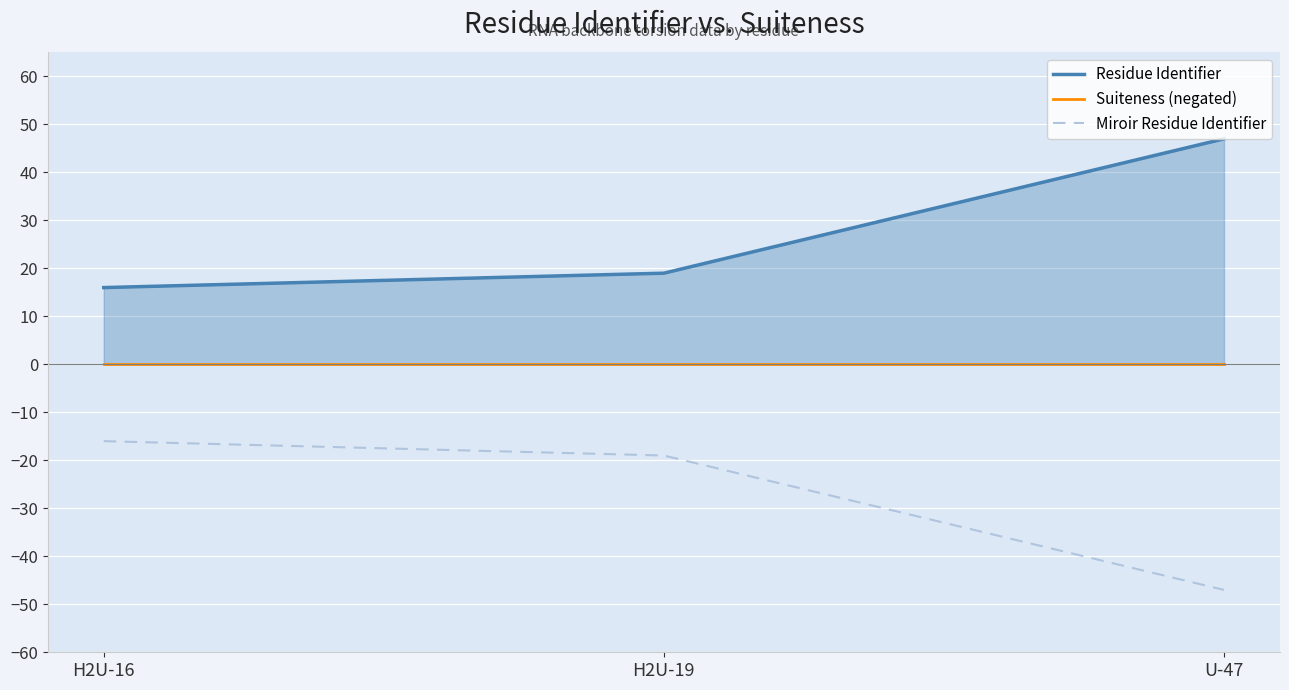

Reading right to left, extract all data points from this chart.

Residue Identifier: 47.0	19.0	16.0
Suiteness (negated): -0.0	-0.0	-0.0
Miroir Residue Identifier: -47.0	-19.0	-16.0